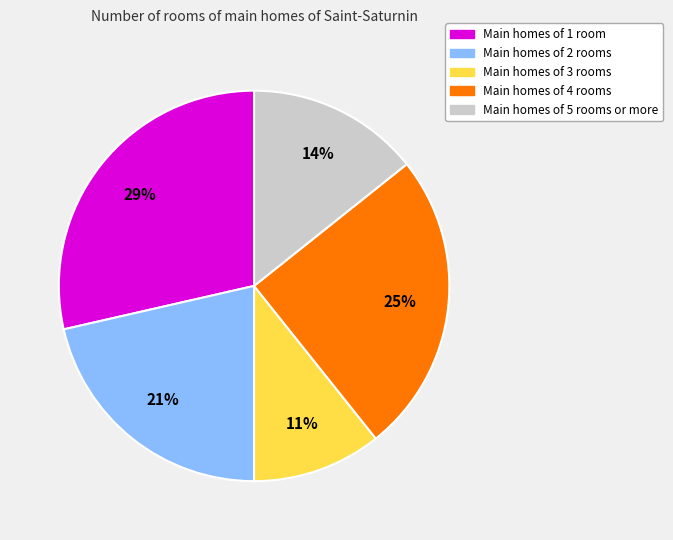

Between Main homes of 2 rooms and Main homes of 4 rooms, which is larger?

Main homes of 4 rooms